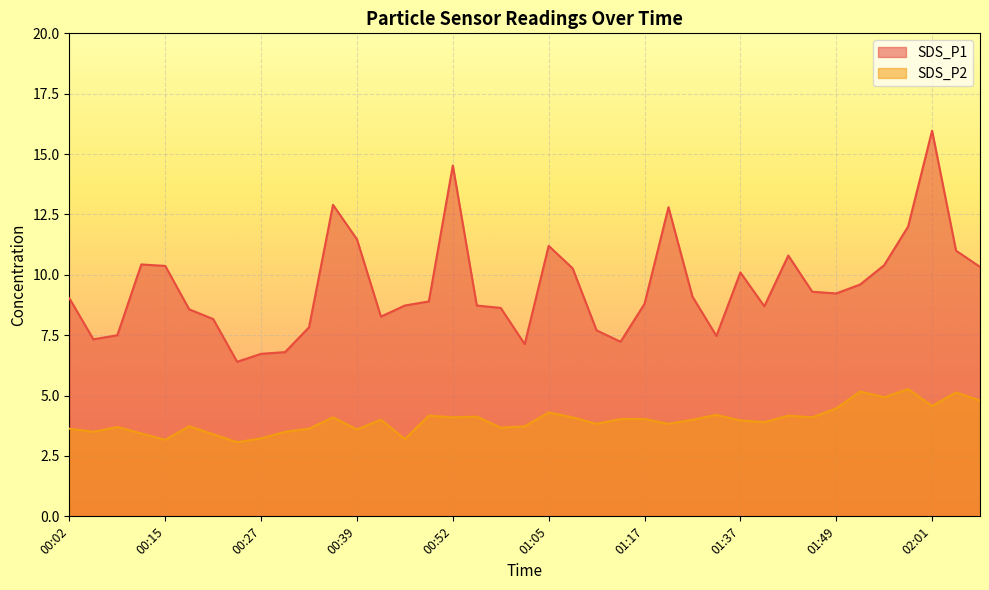

List the series in order of their peak value, lowest first.

SDS_P2, SDS_P1